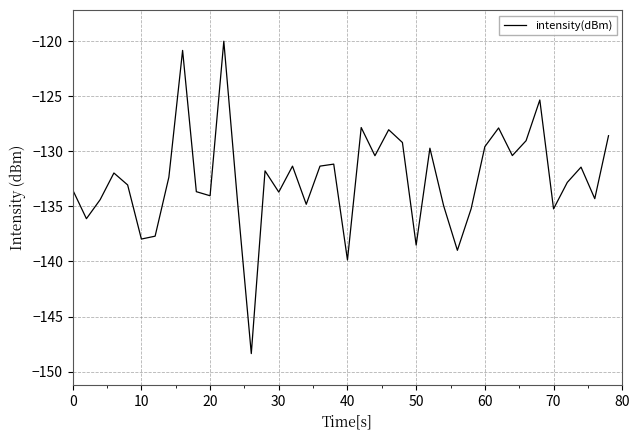

What is the minimum value shown in the chart?

-148.4